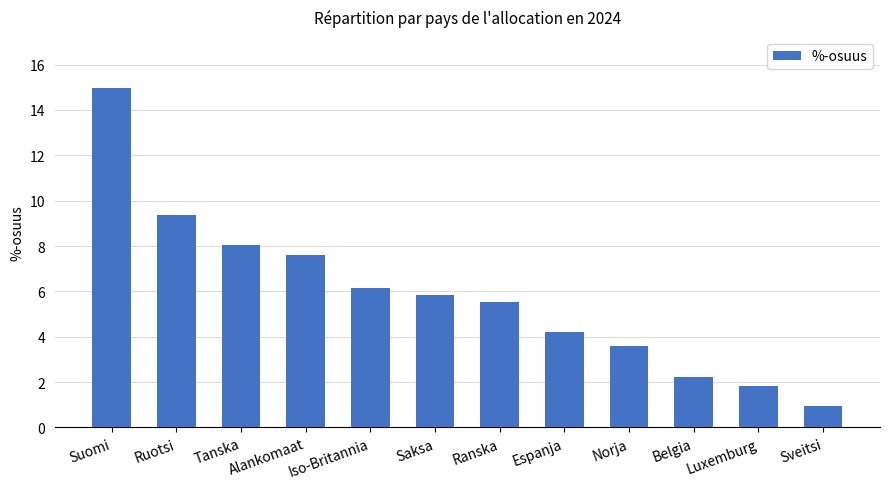

What is the label of the 4th bar from the left?

Alankomaat